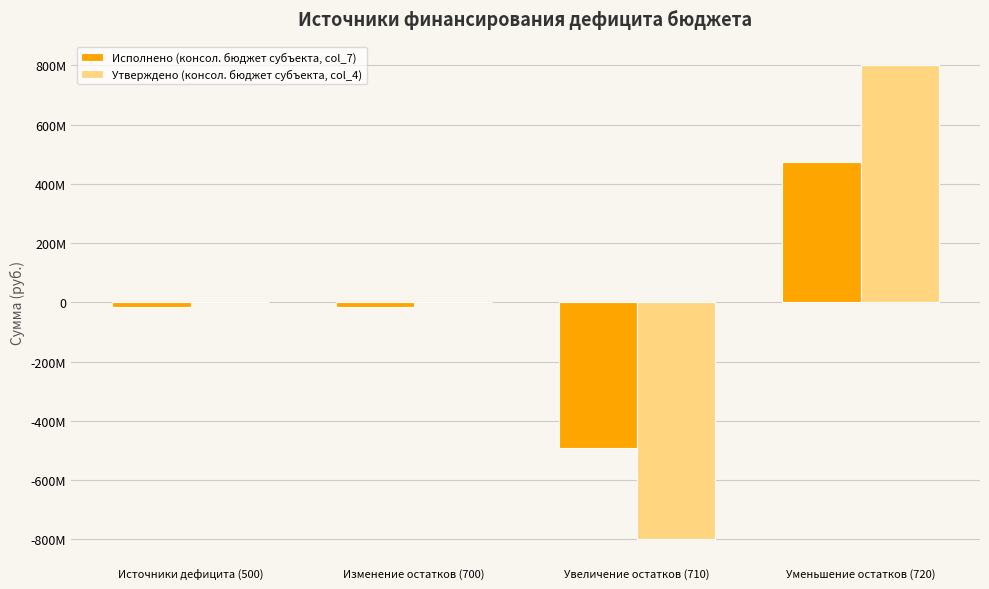

What is the sum of the Исполнено (консол. бюджет субъекта, col_7) values at Источники дефицита (500) and Увеличение остатков (710)?

-508988767.5